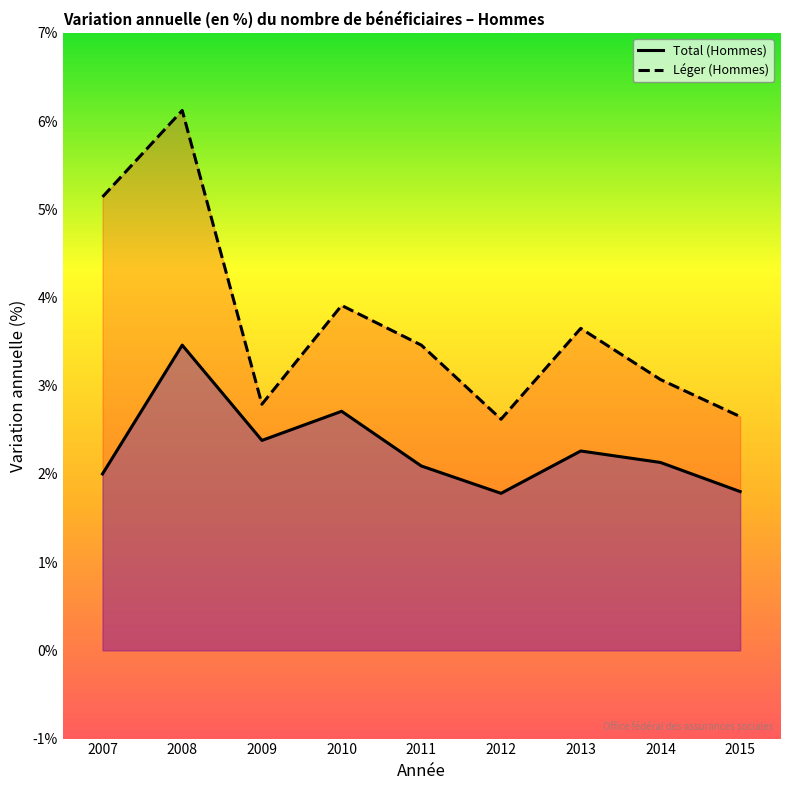

What are all the series names shown in the legend?

Total (Hommes), Léger (Hommes)